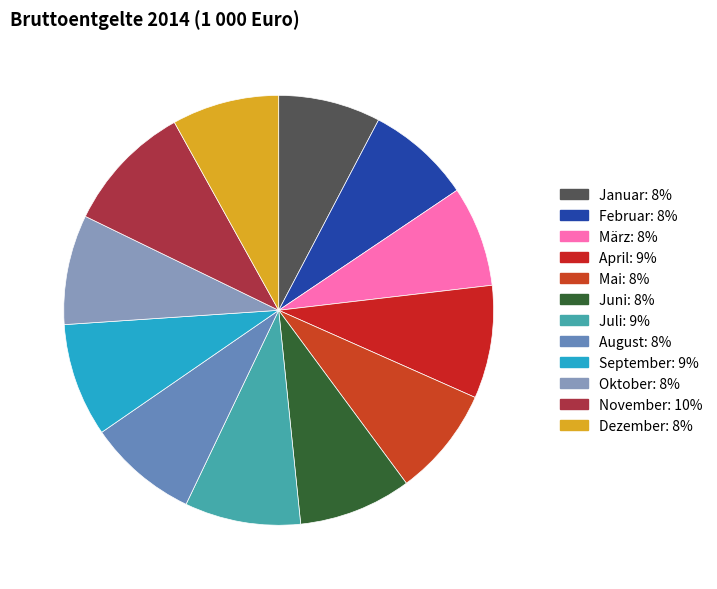

To the nearest percent, what portion does März represent?

8%